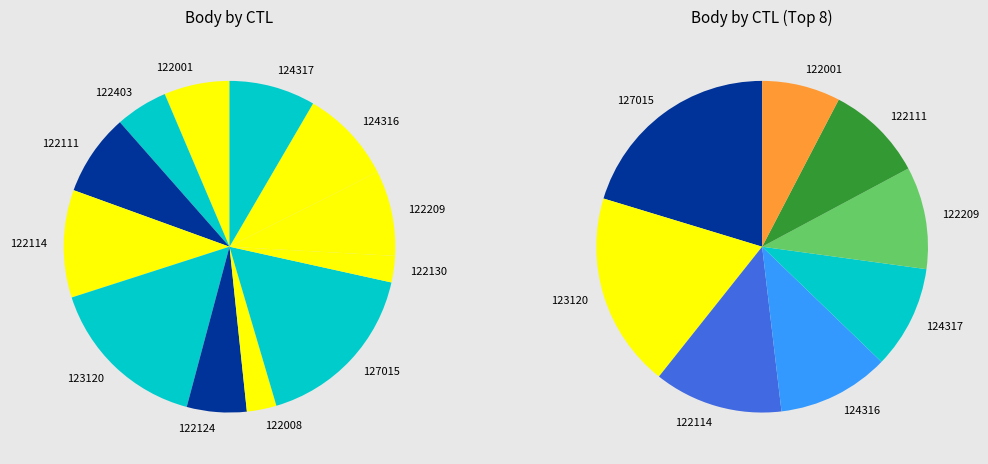

Is there any slice that represents more than half of the pie?

No